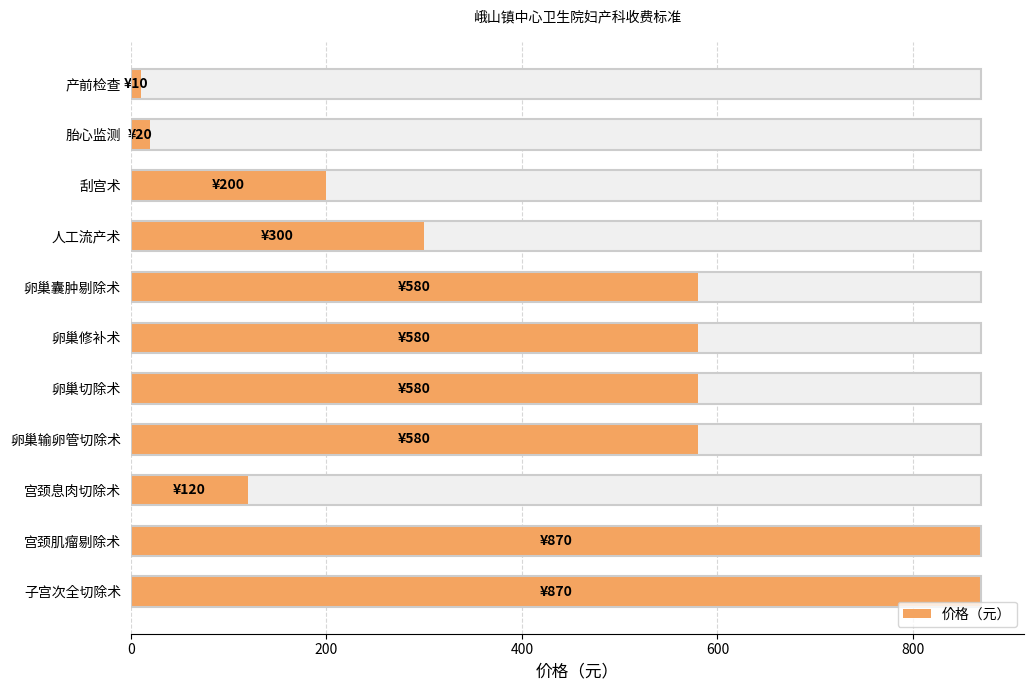

Reading right to left, what are all the values shown in this chart?

870	870	120	580	580	580	580	300	200	20	10